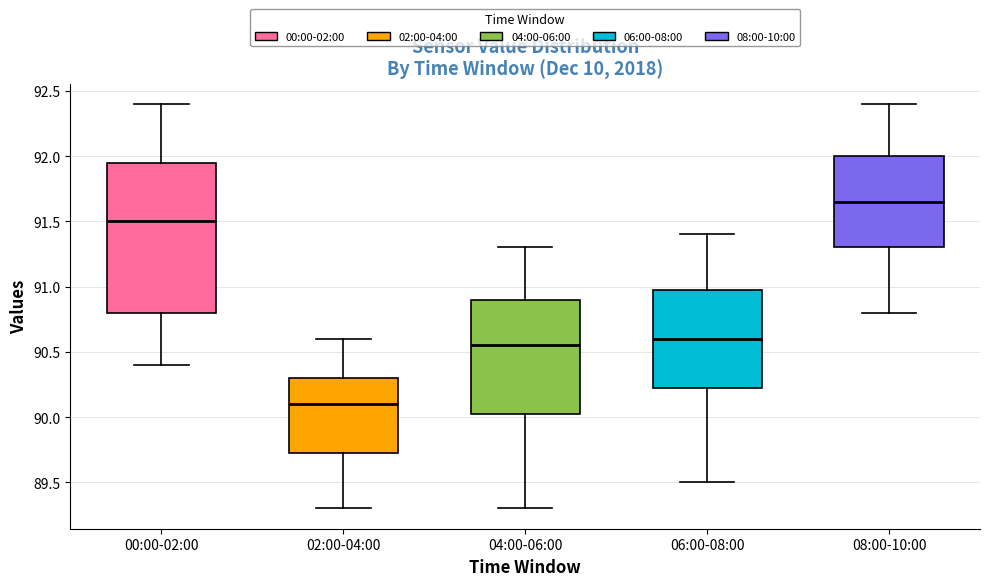

Reading left to right, transcribe this box plot: for each box, give where its median line is, the range the box spans, and where its two whiskers end, as read against the y-axis. The values are not printed on the chart, so give them approximately, as read against the axis.

00:00-02:00: median 91.50, box 90.80 to 91.95, whiskers 90.40 to 92.40
02:00-04:00: median 90.10, box 89.75 to 90.30, whiskers 89.30 to 90.60
04:00-06:00: median 90.55, box 90.05 to 90.90, whiskers 89.30 to 91.30
06:00-08:00: median 90.60, box 90.25 to 91.00, whiskers 89.50 to 91.40
08:00-10:00: median 91.65, box 91.30 to 92.00, whiskers 90.80 to 92.40